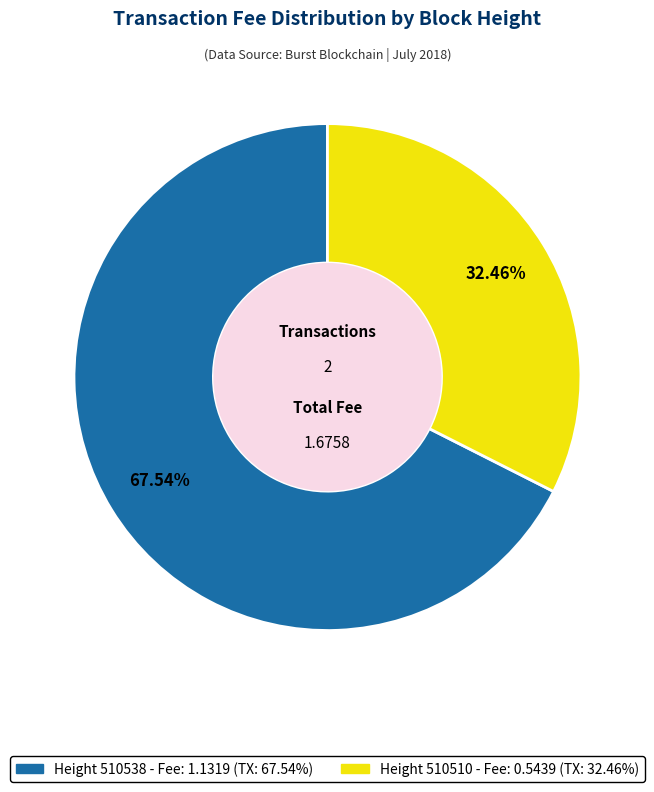

How many segments does this pie chart have?

2